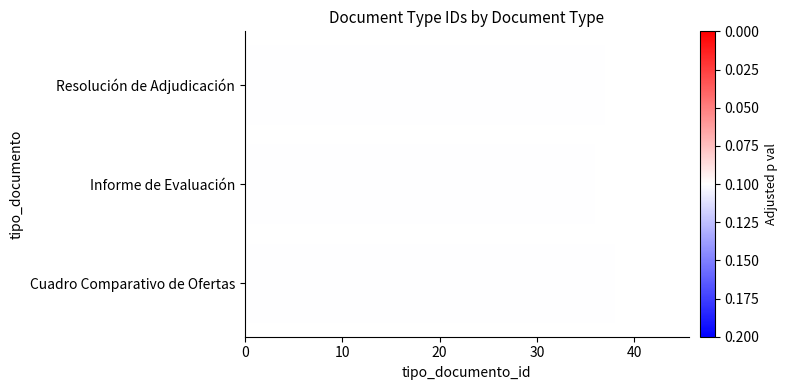

List the labels in order of value, largest first.

Cuadro Comparativo de Ofertas, Resolución de Adjudicación, Informe de Evaluación